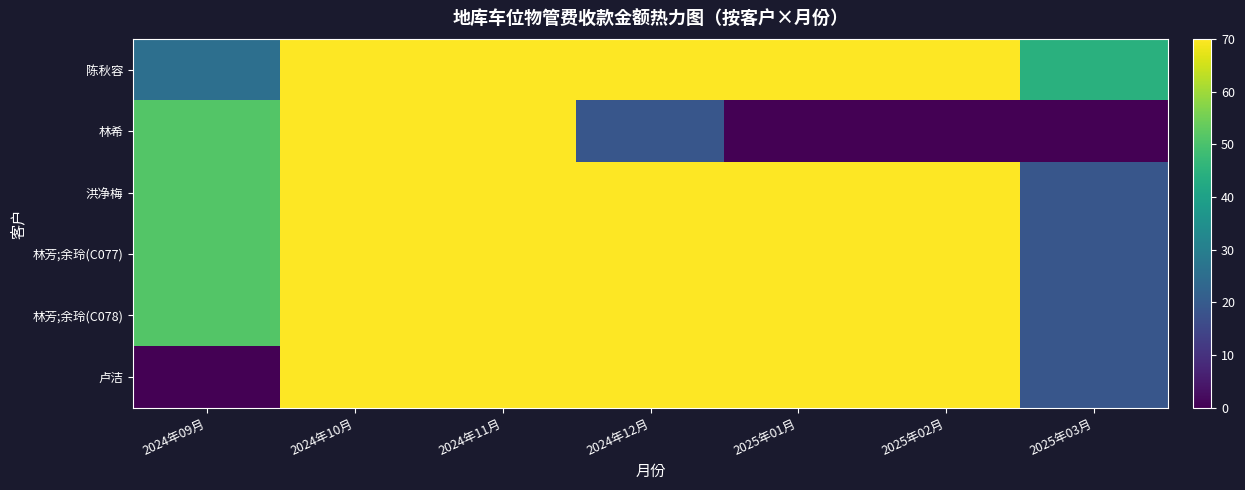

How many categories are shown in the chart?

7